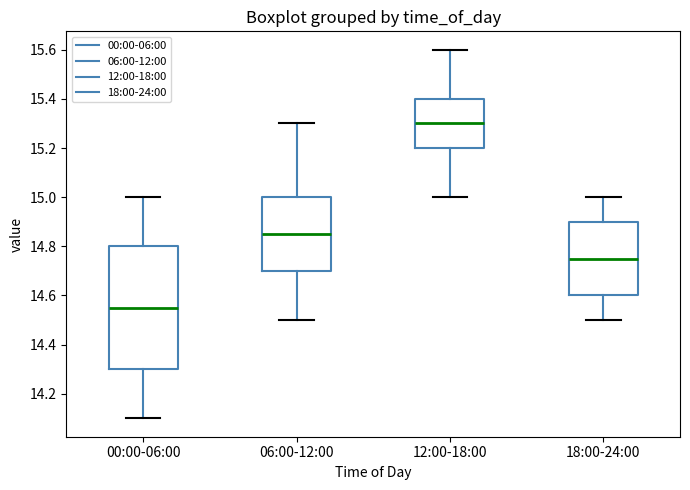

Reading left to right, transcribe this box plot: for each box, give where its median line is, the range the box spans, and where its two whiskers end, as read against the y-axis. The values are not printed on the chart, so give them approximately, as read against the axis.

00:00-06:00: median 14.56, box 14.30 to 14.80, whiskers 14.10 to 15.00
06:00-12:00: median 14.86, box 14.70 to 15.00, whiskers 14.50 to 15.30
12:00-18:00: median 15.30, box 15.20 to 15.40, whiskers 15.00 to 15.60
18:00-24:00: median 14.76, box 14.60 to 14.90, whiskers 14.50 to 15.00